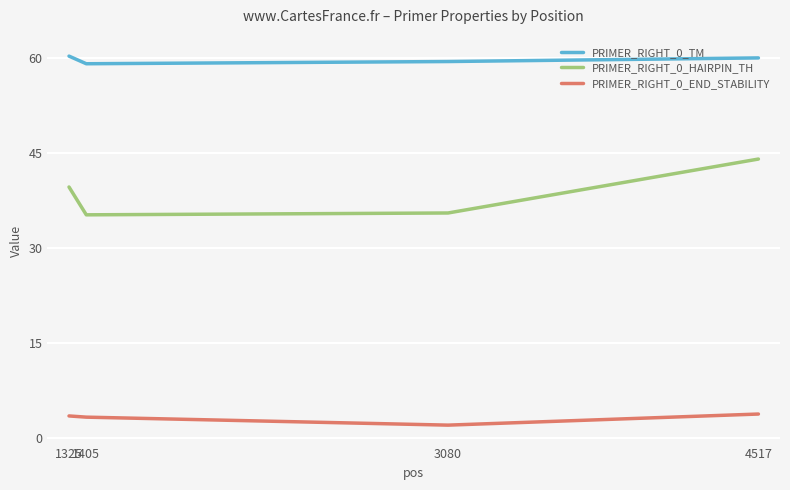

True or false: PRIMER_RIGHT_0_HAIRPIN_TH and PRIMER_RIGHT_0_TM intersect in this chart.

False